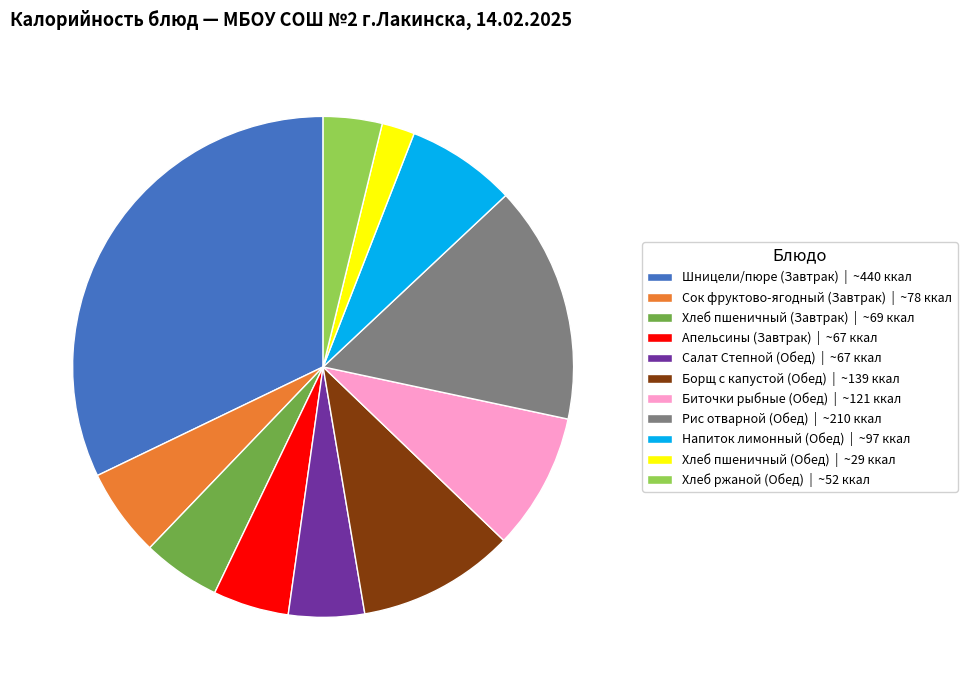

The Хлеб ржаной (Обед) slice represents 4% of the pie. True or false?

True